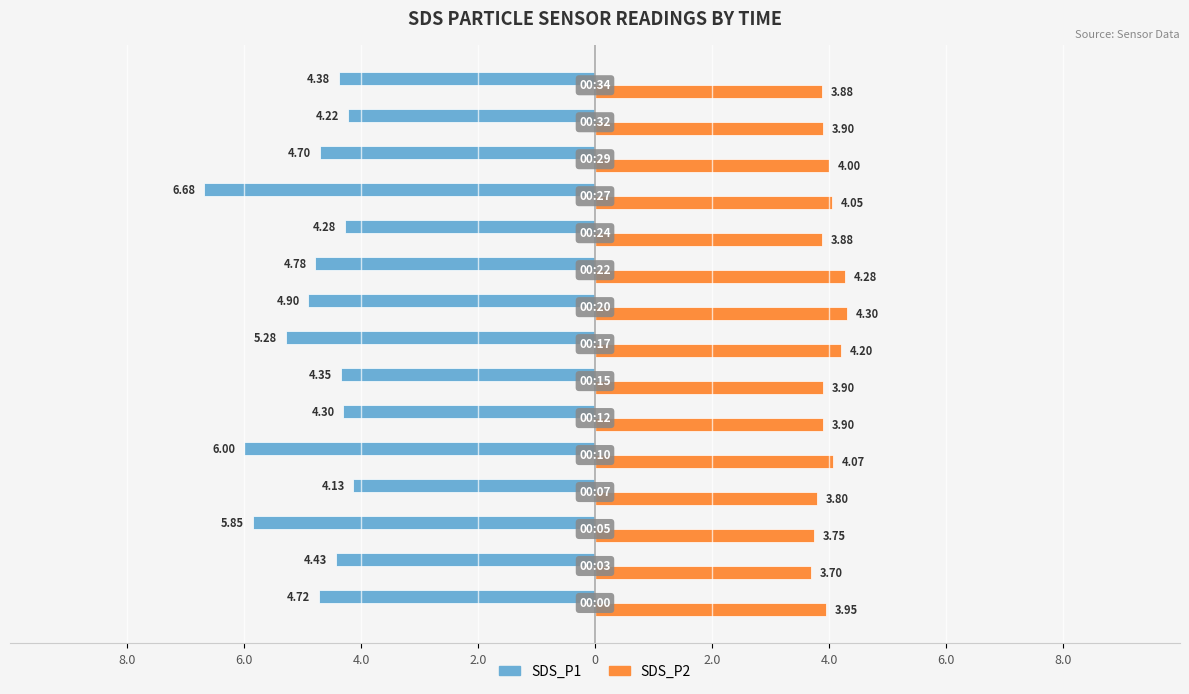

What is the average value of the SDS_P2 series?

4.0